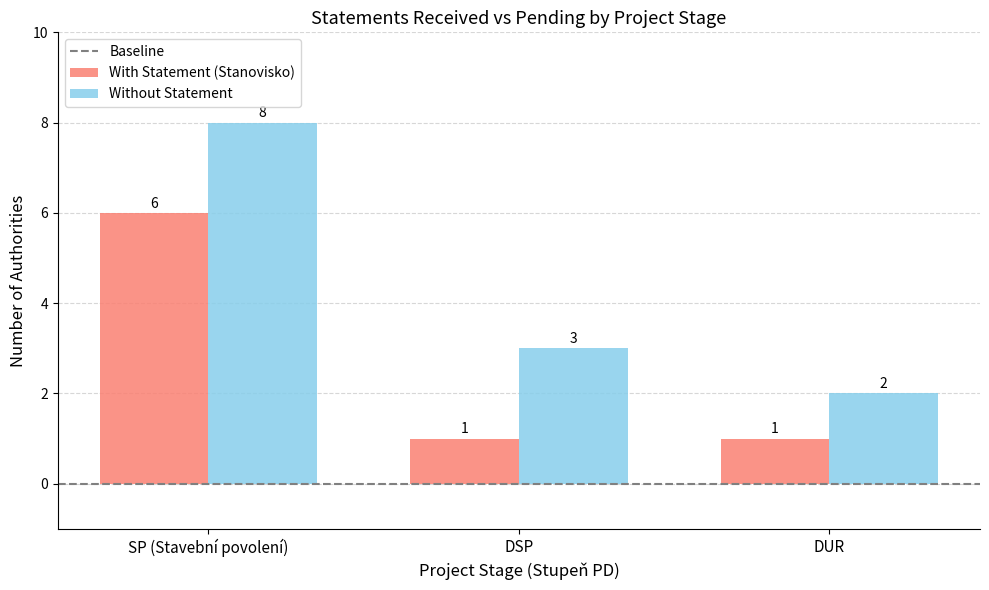

Where does the Without Statement series first go above 3?

SP (Stavební povolení)